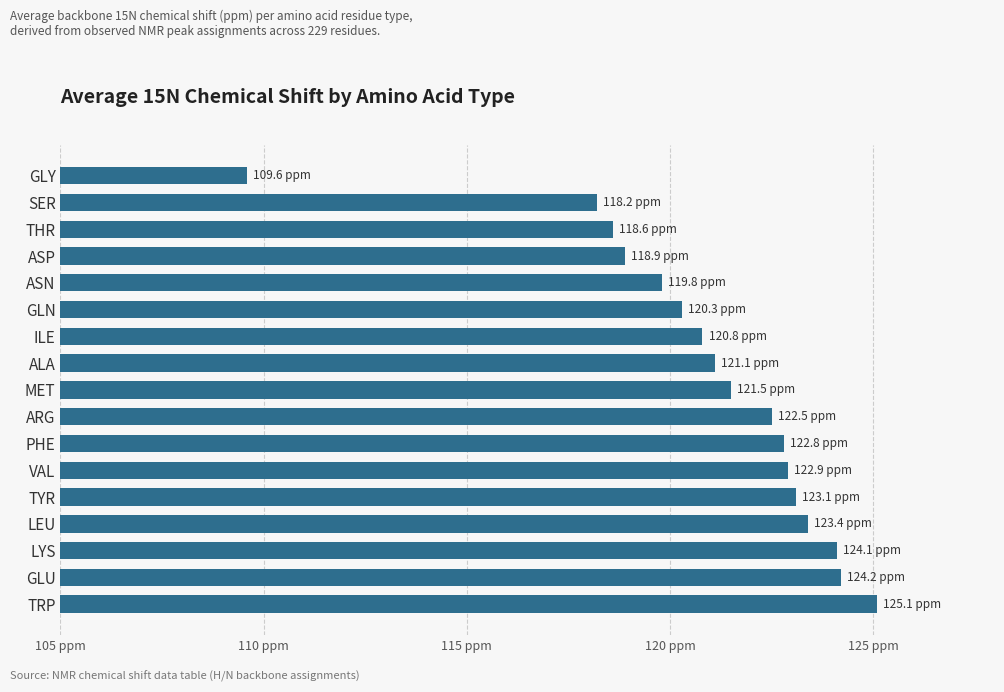

What is the smallest value displayed?

109.6